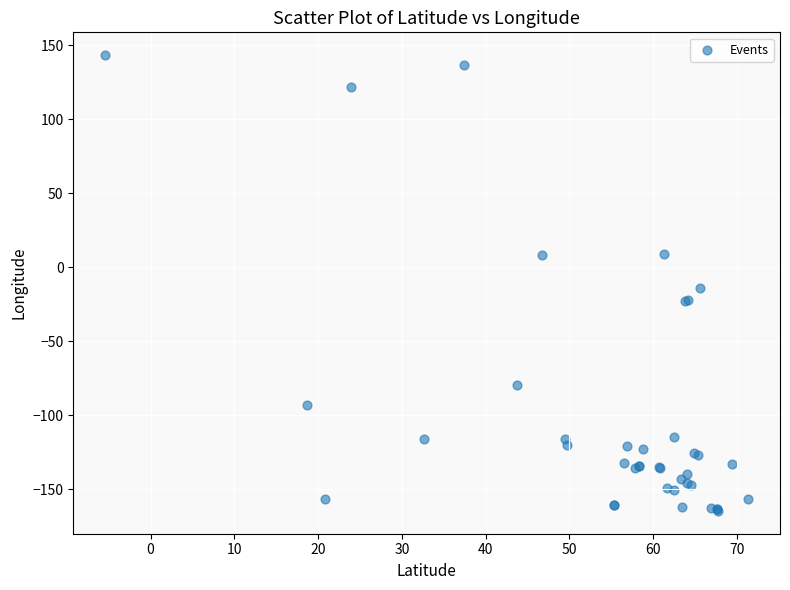

What Y value in the scatter plot is closest to -10?

-13.8